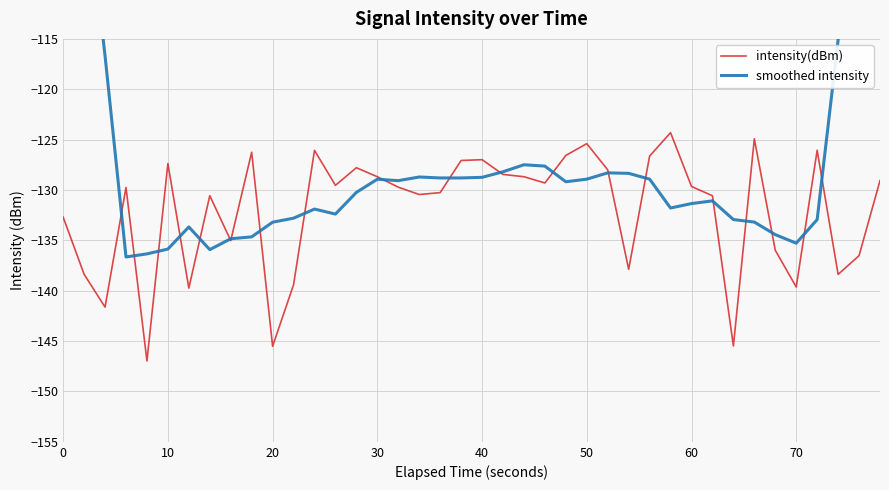

What is the minimum value for intensity(dBm)?

-147.0